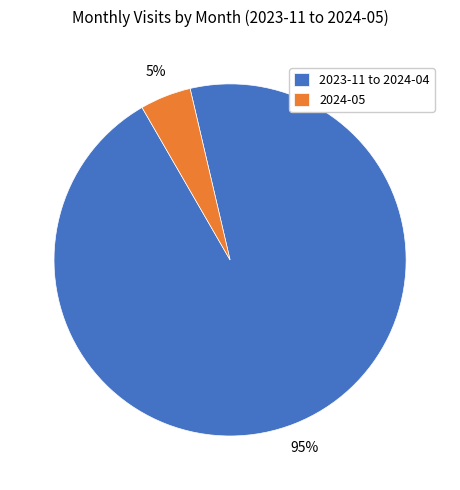

Count the number of slices in the pie.

2